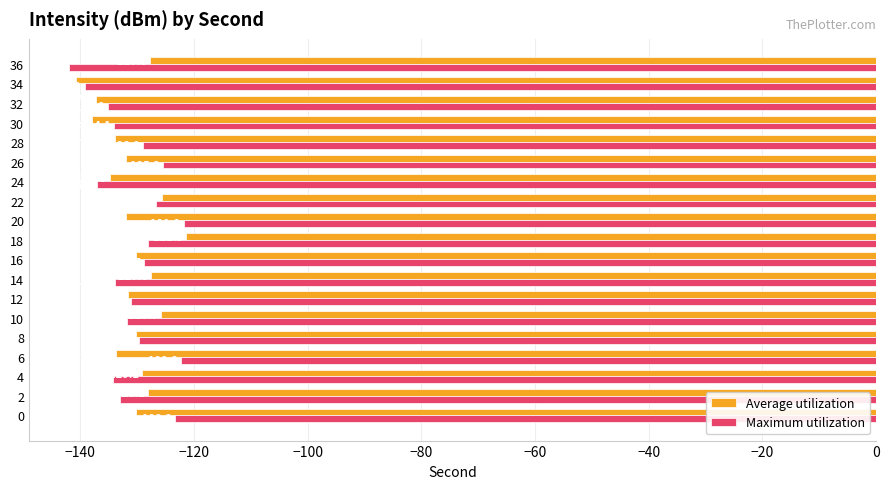

What is the average value of the Average utilization series?

-131.0